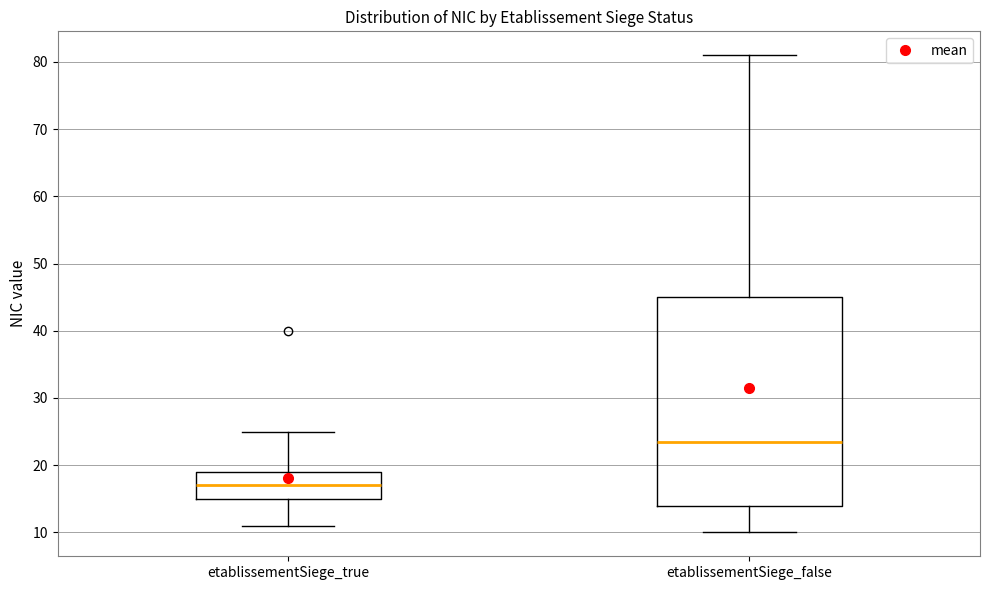

Reading left to right, read every box against the y-axis: the position of its median line, the range the box covers, and the ends of its whiskers. The values are not printed on the chart, so give them approximately, as read against the axis.

etablissementSiege_true: median 17, box 15 to 19, whiskers 11 to 25
etablissementSiege_false: median 24, box 14 to 45, whiskers 10 to 81